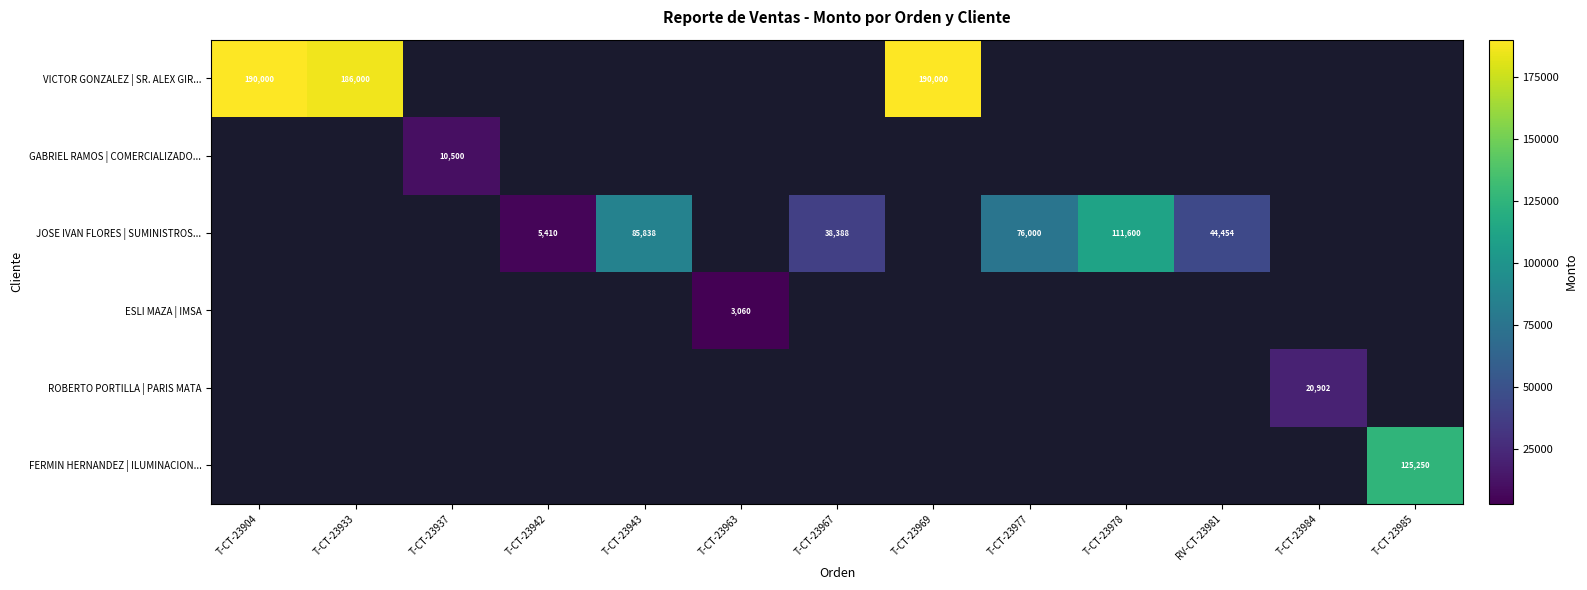

Is it true that JOSE IVAN FLORES | SUMINISTROS... equals 44454 at RV-CT-23981?

True